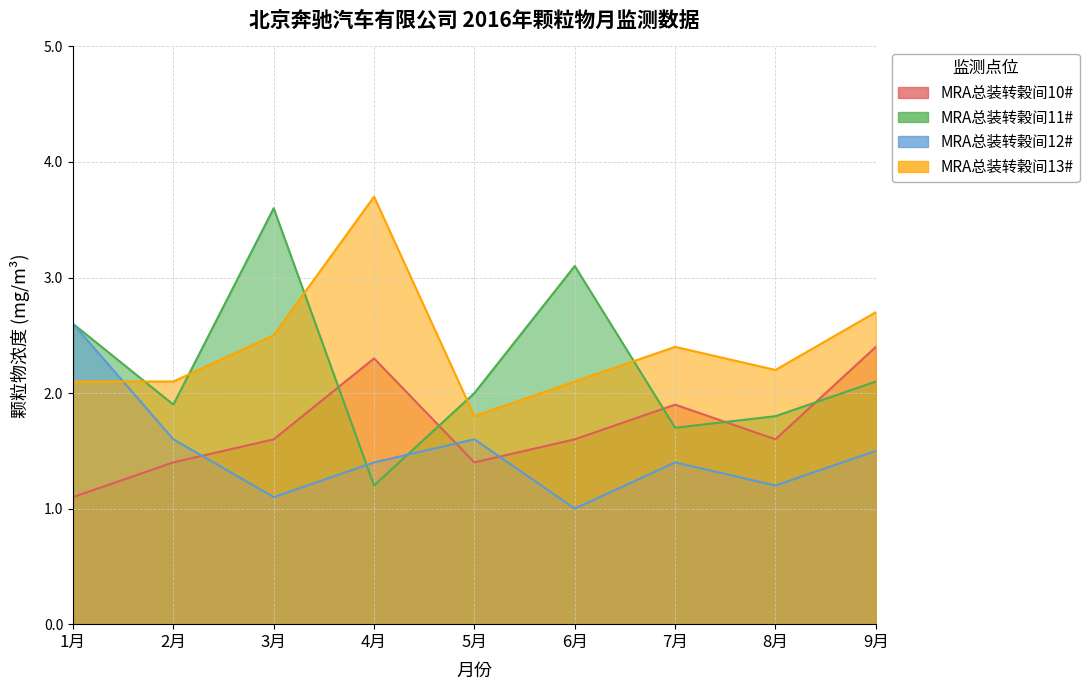

Is the value of MRA总装转榖间12# at 5月 greater than the value of MRA总装转榖间13# at 5月?

No